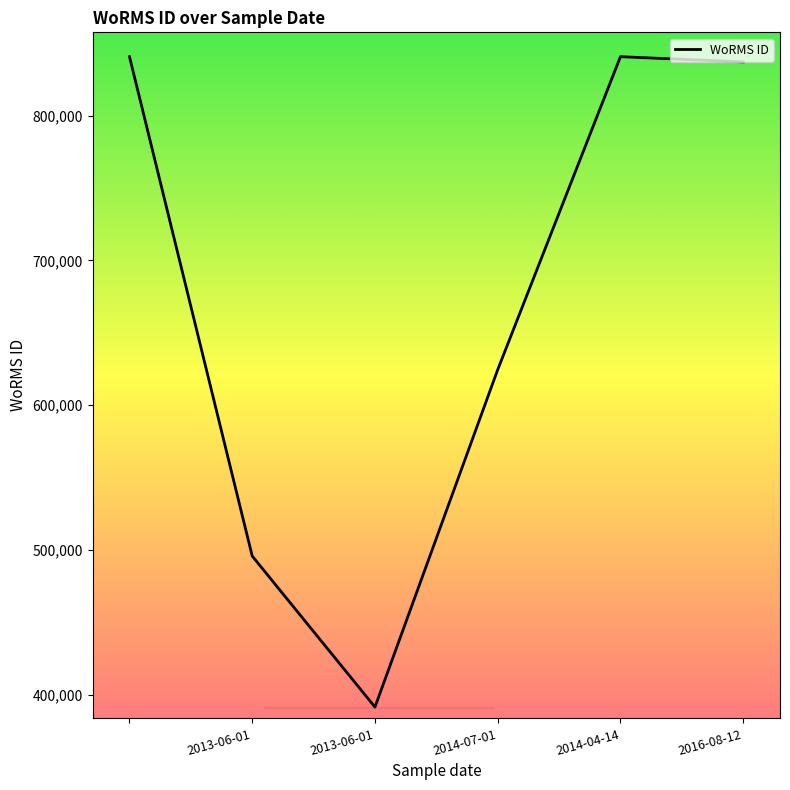

What is the difference between the second highest and minimum values?

449180